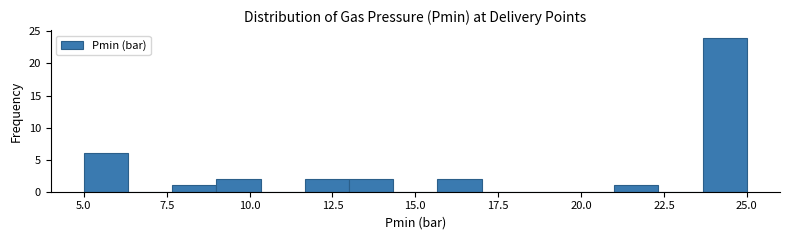

Around what value on the x-axis is the tallest bar? Give the approximate position of its centre, as read against the axis.

24.5